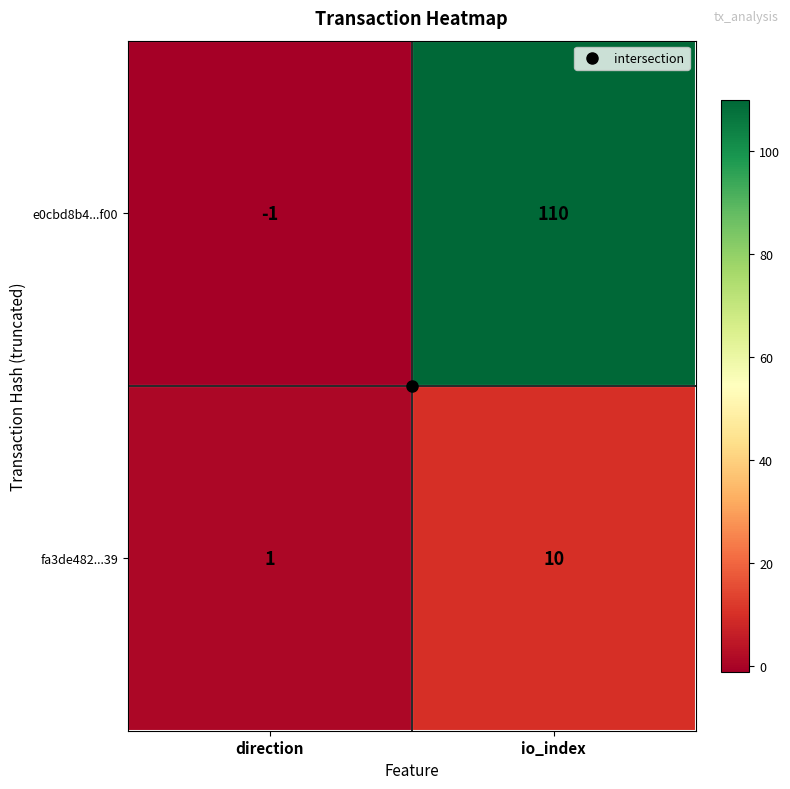

What is the average value of the fa3de482...39 series?

6